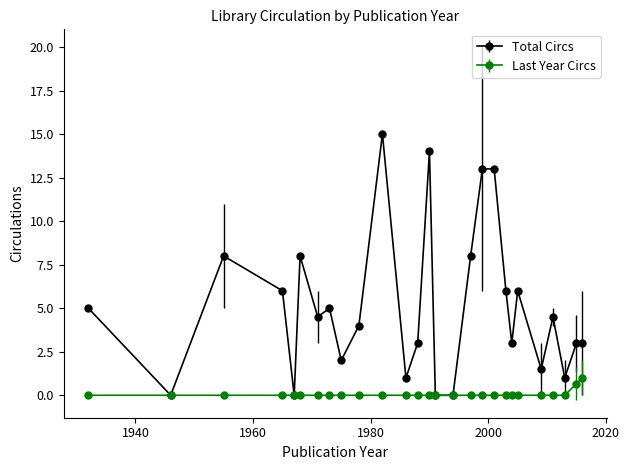

Which series has the largest total across all categories?

Total Circs